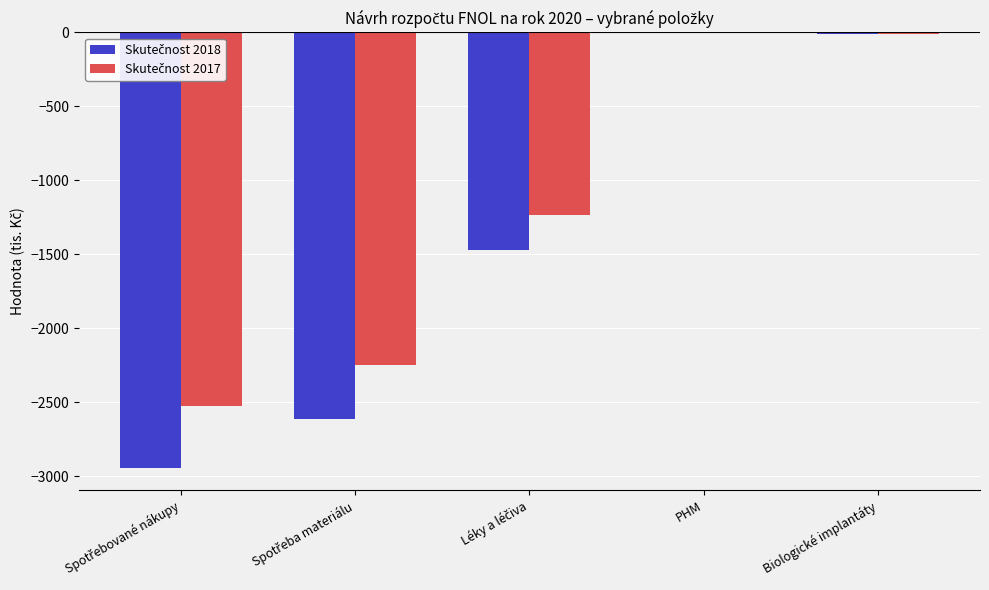

The Skutečnost 2017 series shows -4099.2 at Spotřebované nákupy. True or false?

False